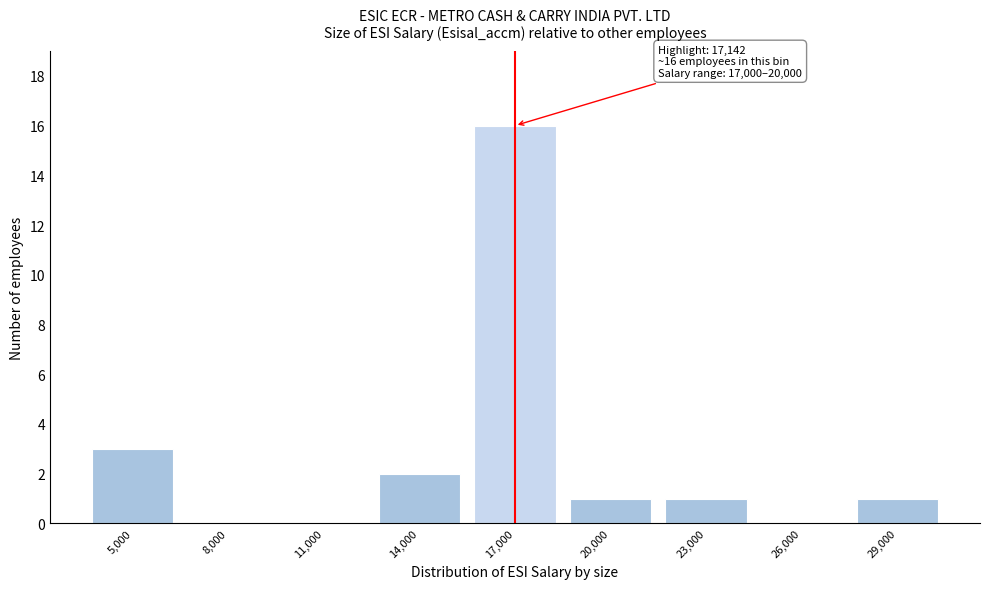

Reading left to right, transcribe all the data shown in this chart.

5,000=3	8,000=0	11,000=0	14,000=2	17,000=16	20,000=1	23,000=1	26,000=0	29,000=1